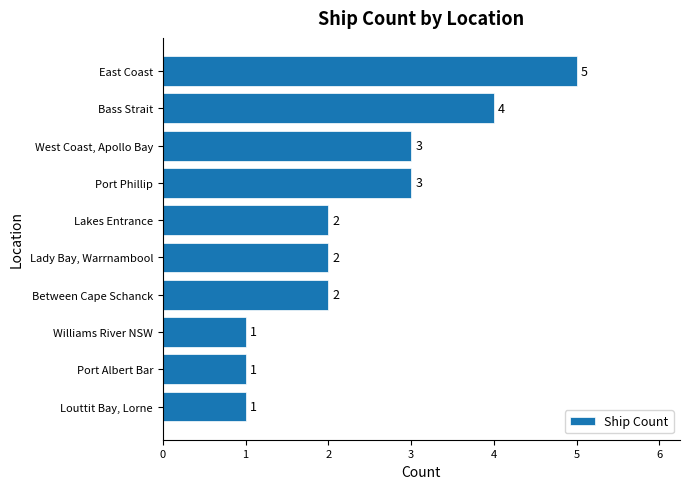

How many values are between 1 and 3?

8